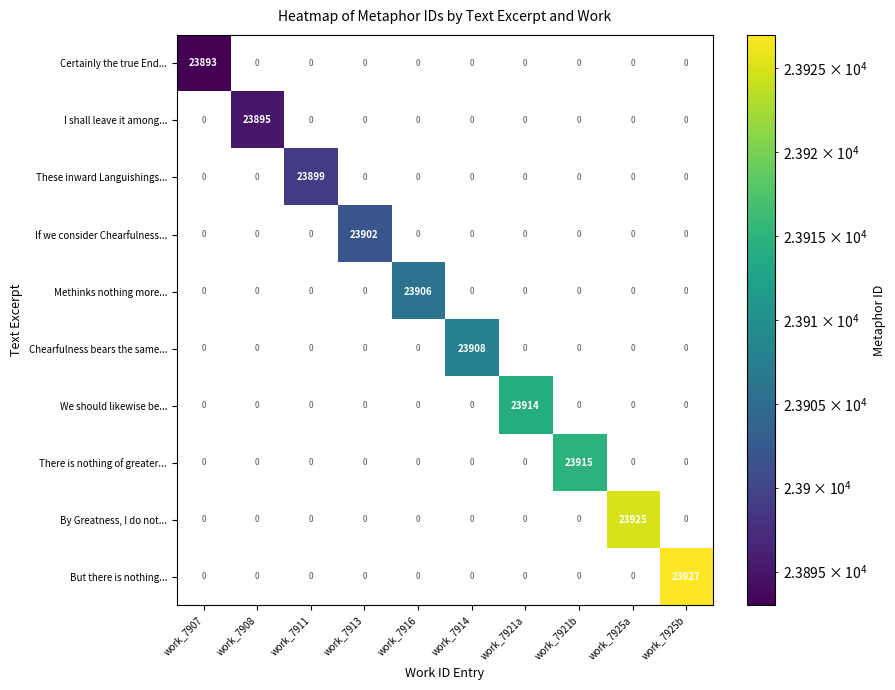

Which category has the highest value across all series?

work_7925b